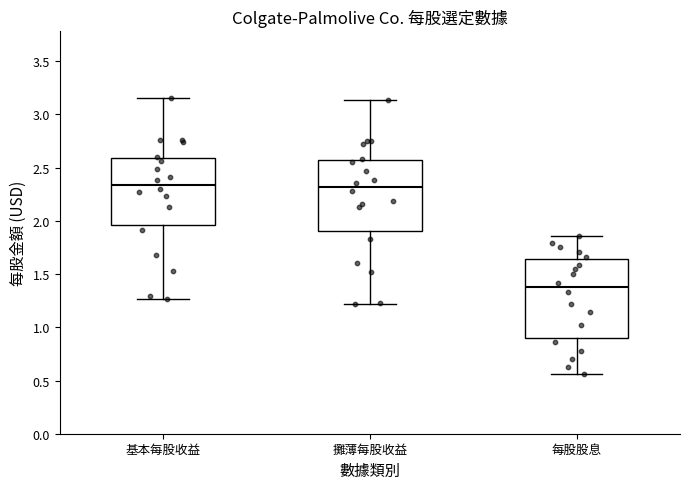

Reading left to right, transcribe this box plot: for each box, give where its median line is, the range the box spans, and where its two whiskers end, as read against the y-axis. The values are not printed on the chart, so give them approximately, as read against the axis.

基本每股收益: median 2.35, box 1.95 to 2.60, whiskers 1.25 to 3.15
攤薄每股收益: median 2.30, box 1.90 to 2.55, whiskers 1.20 to 3.15
每股股息: median 1.40, box 0.90 to 1.65, whiskers 0.55 to 1.85